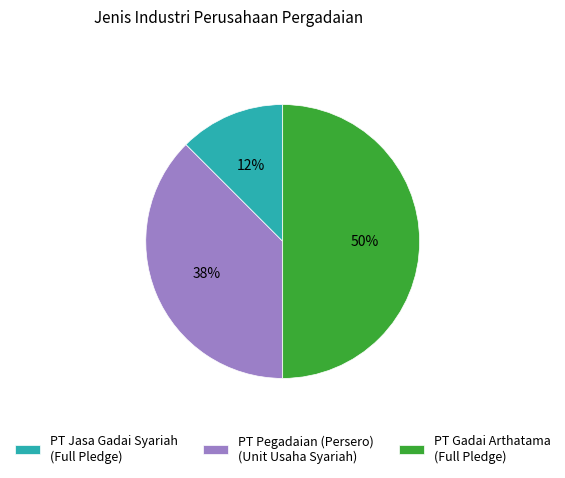

What percentage is the PT Gadai Arthatama (Full Pledge) slice, to the nearest percent?

50%